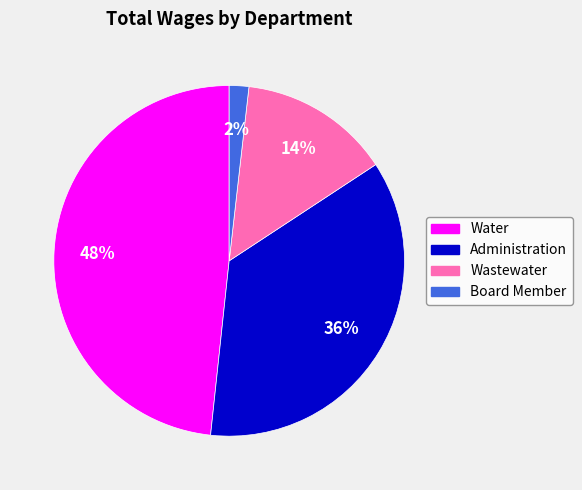

To the nearest percent, what percentage of the pie is Board Member?

2%